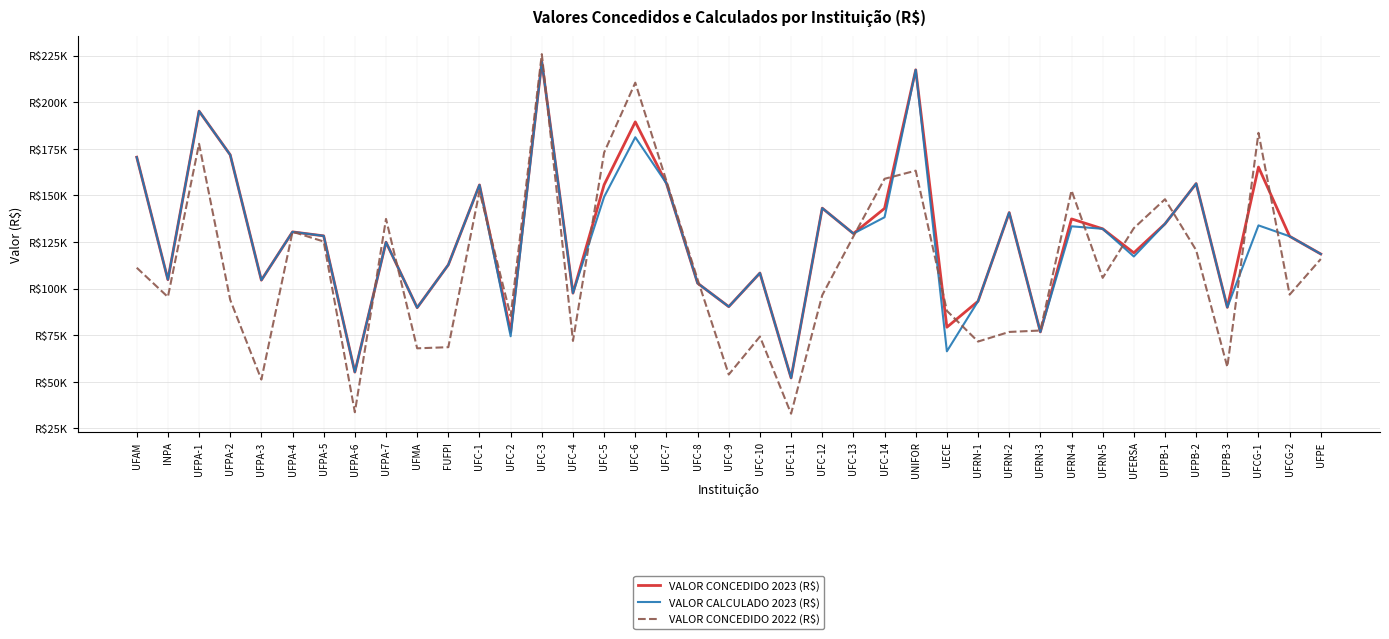

Is it true that VALOR CONCEDIDO 2022 (R$) equals 111174 at UFAM?

True